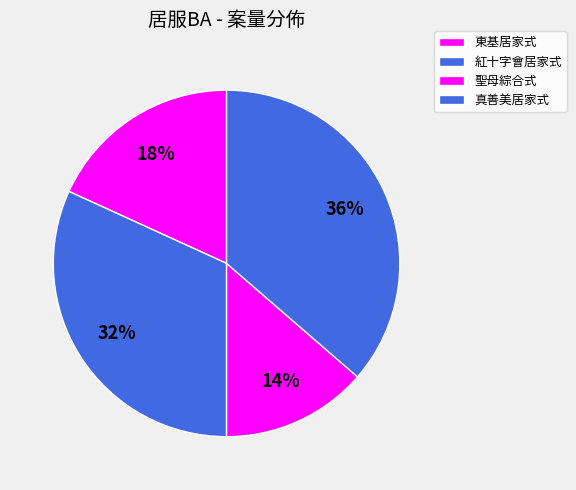

The 真善美居家式 slice represents 36% of the pie. True or false?

True